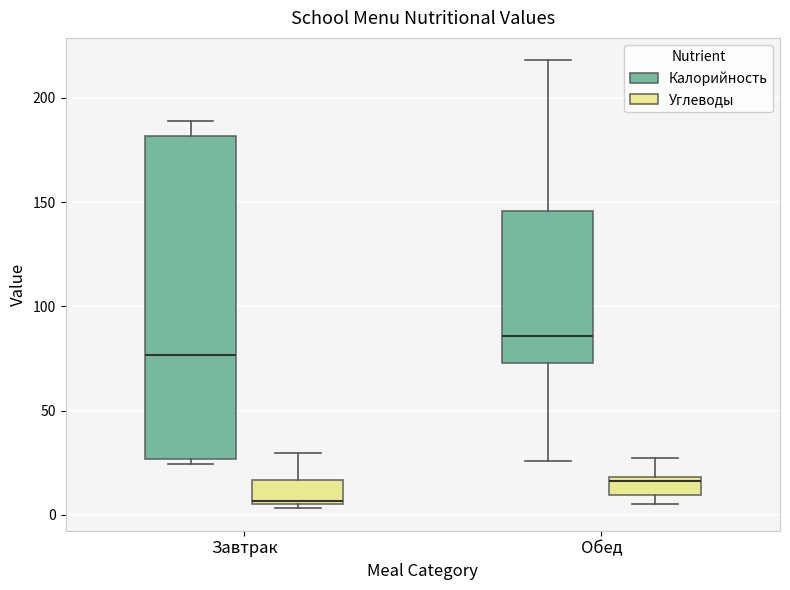

Reading left to right, read every box against the y-axis: the position of its median line, the range the box covers, and the ends of its whiskers. The values are not printed on the chart, so give them approximately, as read against the axis.

Завтрак (Калорийность): median 75, box 25 to 180, whiskers 25 (just below the box's lower edge) to 190
Завтрак (Углеводы): median 5, box 5 to 15, whiskers 5 (just below the box's lower edge) to 30
Обед (Калорийность): median 85, box 75 to 145, whiskers 25 to 220
Обед (Углеводы): median 15, box 10 to 20, whiskers 5 to 25